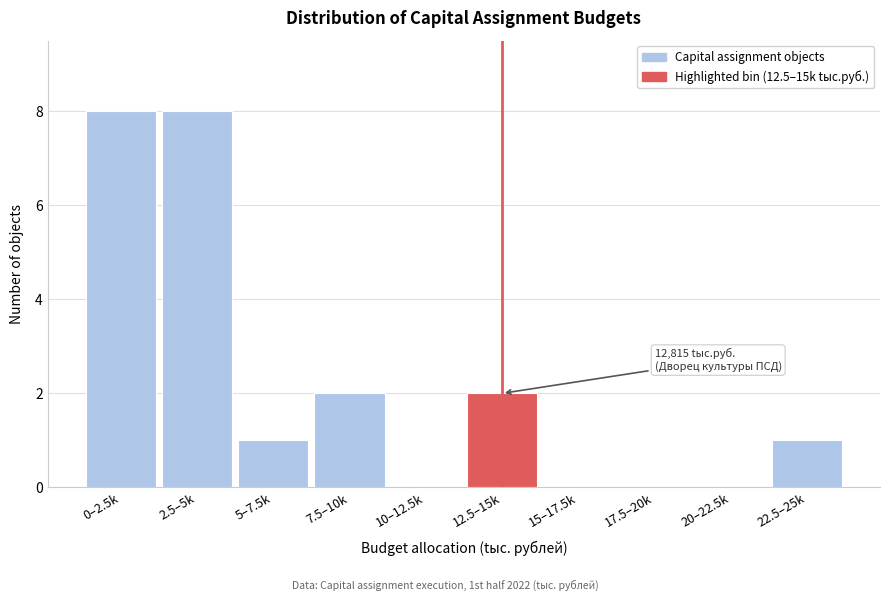

Reading left to right, transcribe all the data shown in this chart.

0–2.5k=8	2.5–5k=8	5–7.5k=1	7.5–10k=2	10–12.5k=0	12.5–15k=2	15–17.5k=0	17.5–20k=0	20–22.5k=0	22.5–25k=1